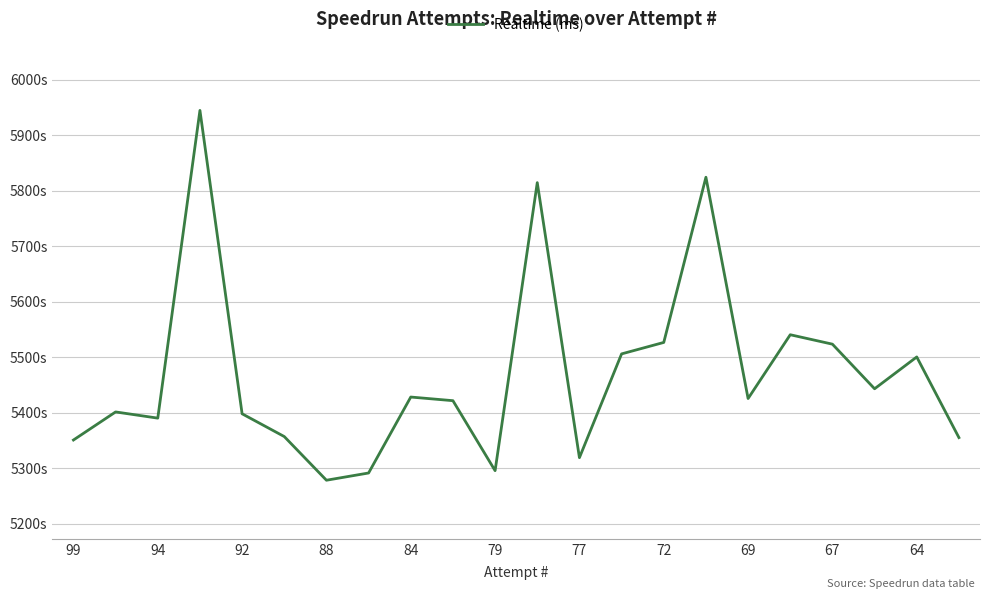

What is the value of the 8th point from the left?

5291498